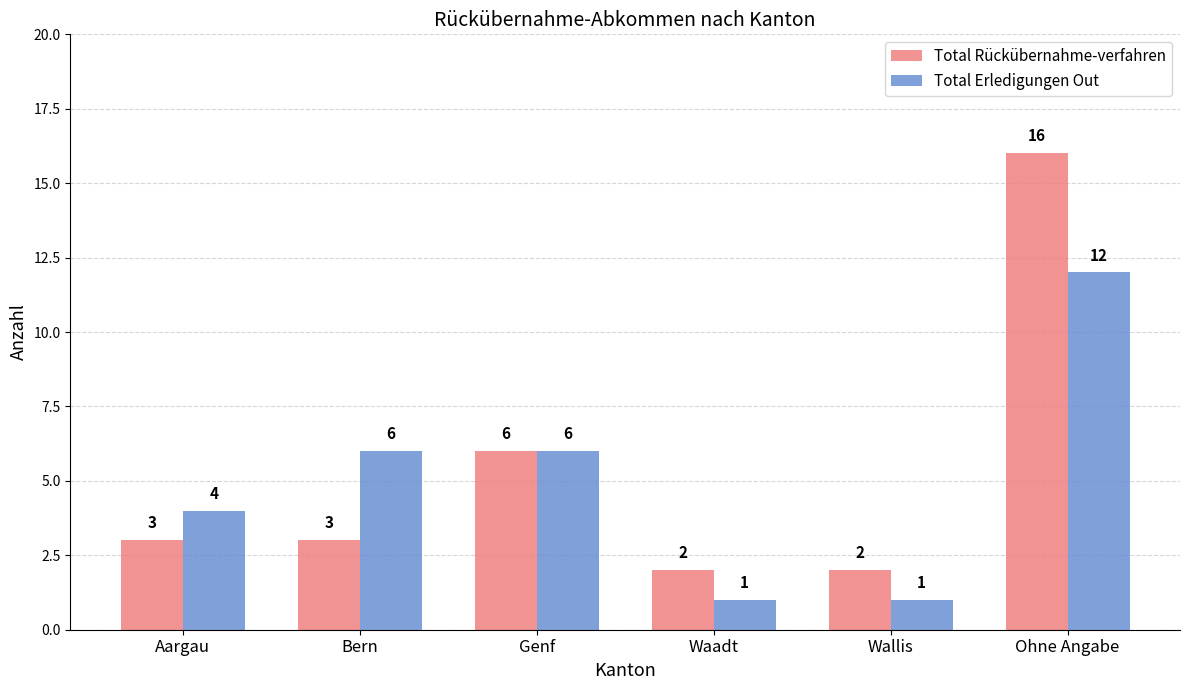

What is the label of the 1st bar from the left?

Aargau